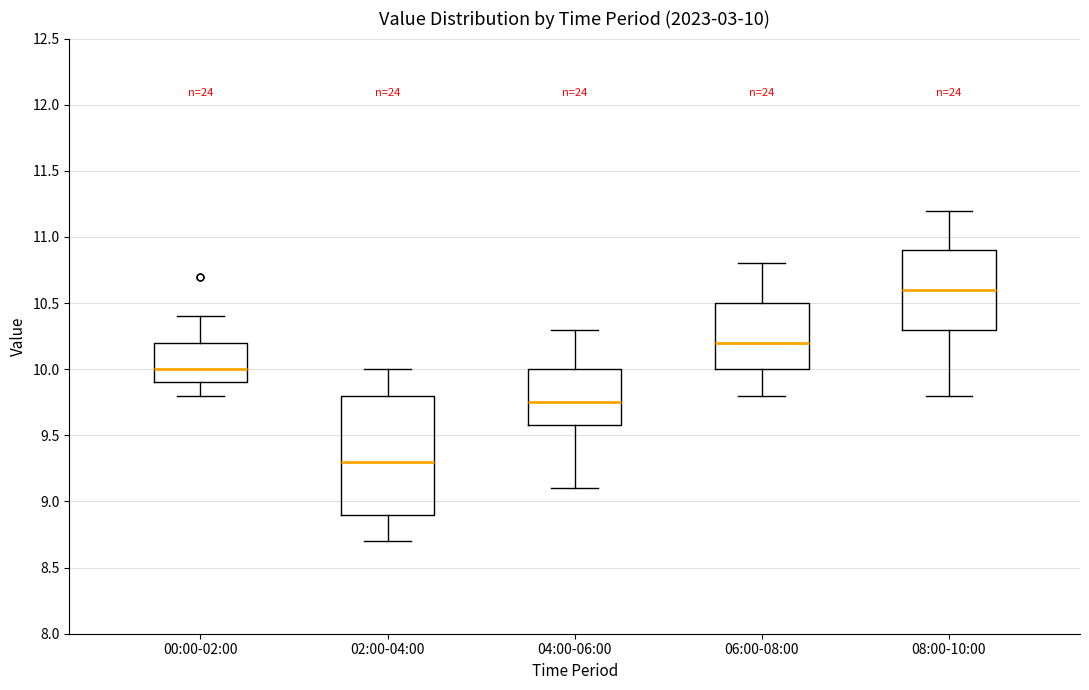

Which box's median line is the highest?

08:00-10:00